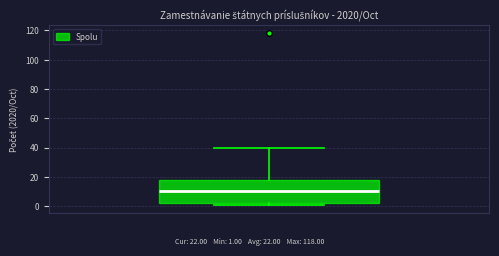

Transcribe this box plot: give where the median line is, the range the box spans, and where the two whiskers end, as read against the y-axis. The values are not printed on the chart, so give them approximately, as read against the axis.

median 10, box 2 to 18, whiskers 2 (just below the box's lower edge) to 40